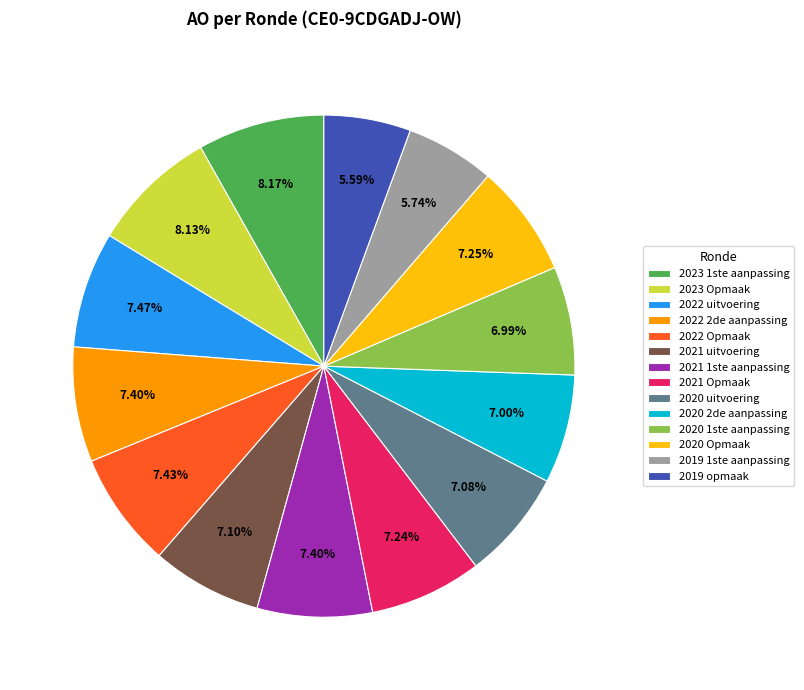

Is there any slice that represents more than half of the pie?

No